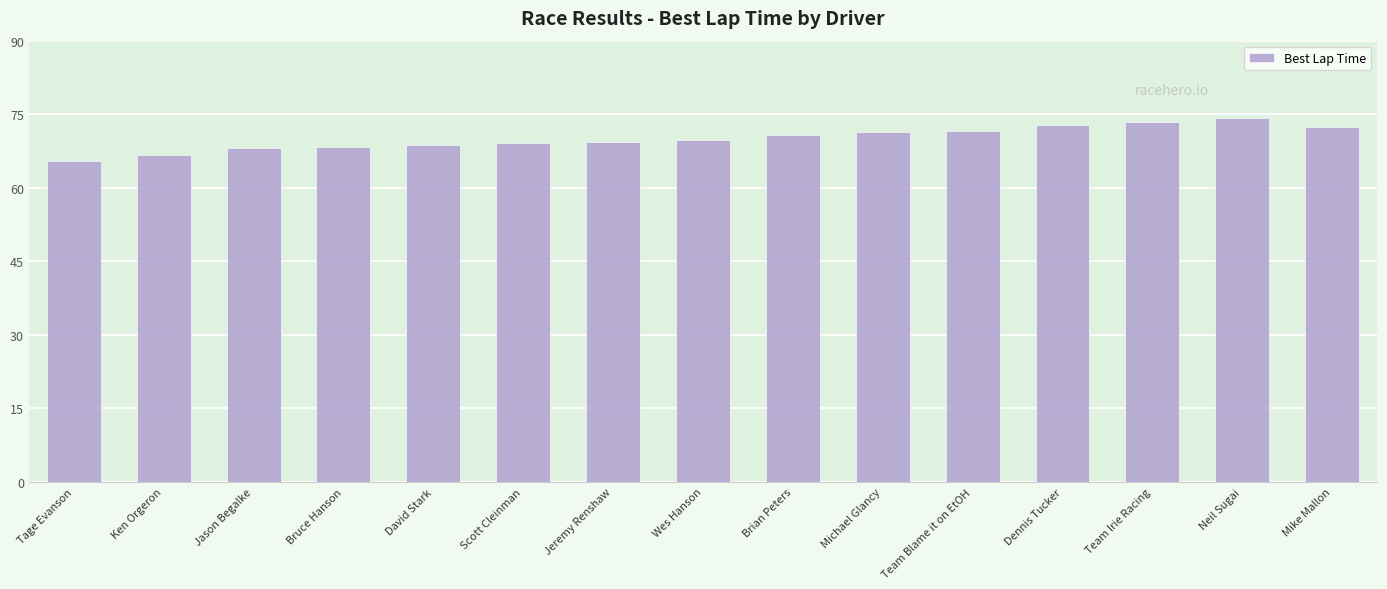

What is the label of the 10th bar from the left?

Michael Glancy